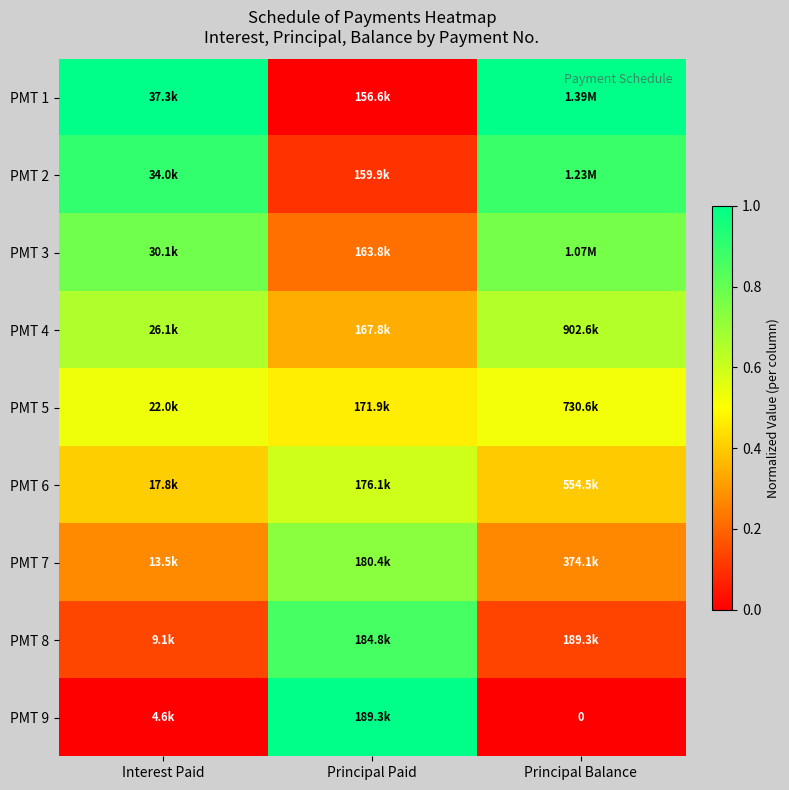

Is it true that PMT 1 equals 0.4 at Principal Balance?

False